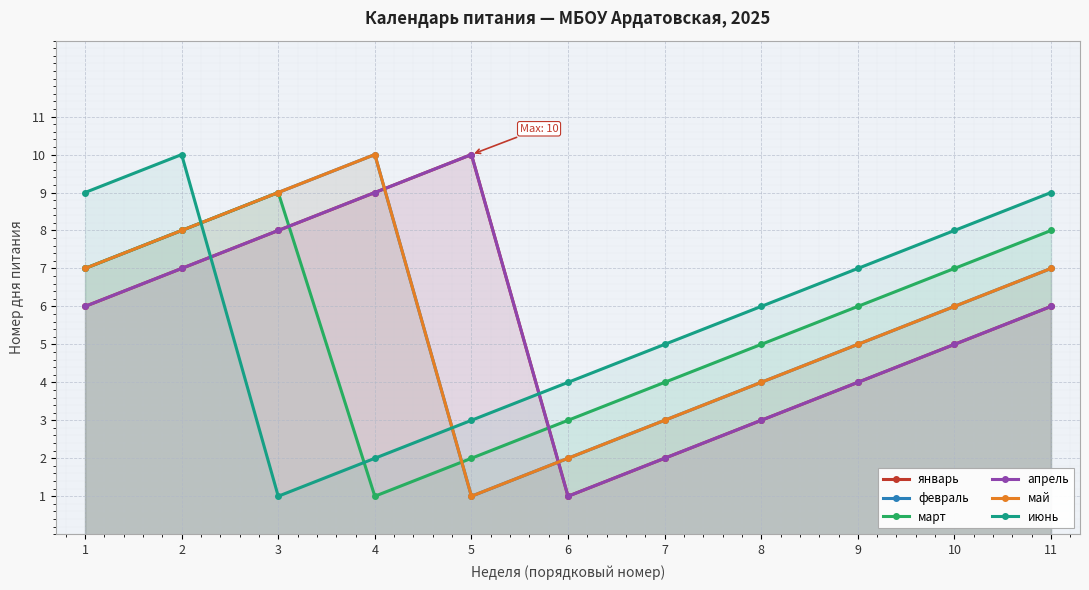

Which series ends up on top after the final intersection of январь and май?

май